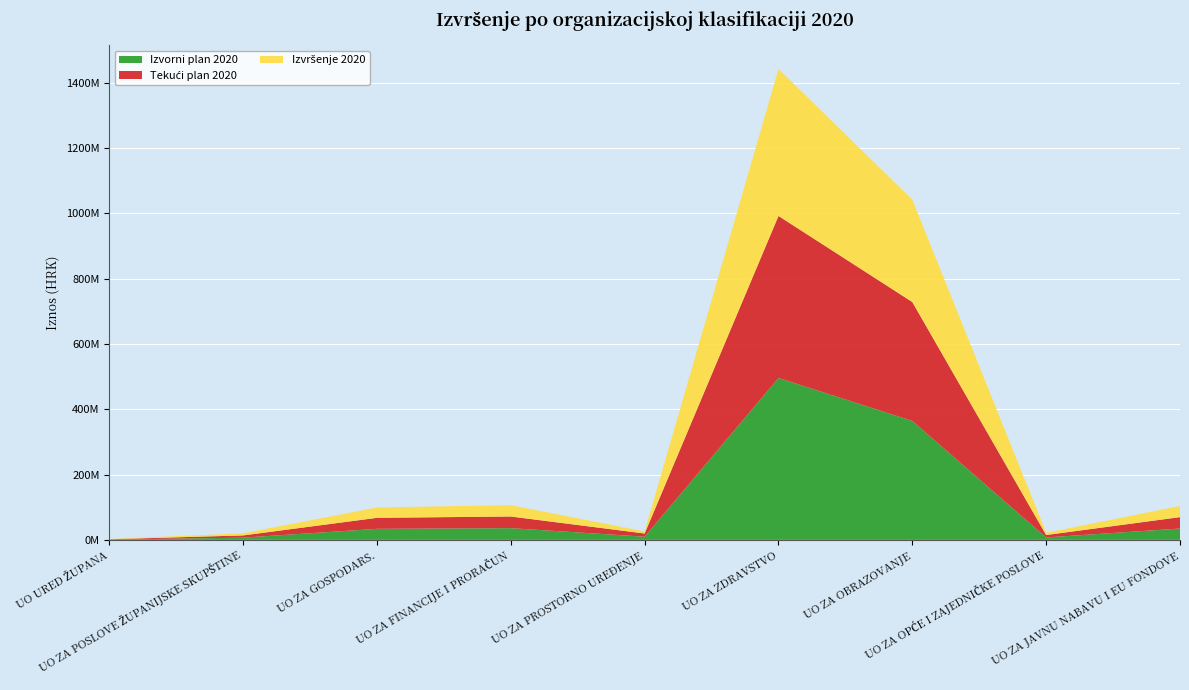

Reading left to right, transcribe all the data shown in this chart.

Izvorni plan 2020: UO URED ŽUPANA=929000.0	UO ZA POSLOVE ŽUPANIJSKE SKUPŠTINE=6824940.0	UO ZA GOSPODARS.=33833435.0	UO ZA FINANCIJE I PRORAČUN=35875850.0	UO ZA PROSTORNO UREĐENJE=9743949.2	UO ZA ZDRAVSTVO=495840020.0	UO ZA OBRAZOVANJE=364283600.3	UO ZA OPĆE I ZAJEDNIČKE POSLOVE=7451000.0	UO ZA JAVNU NABAVU I EU FONDOVE=34762600.0
Tekući plan 2020: UO URED ŽUPANA=929250.0	UO ZA POSLOVE ŽUPANIJSKE SKUPŠTINE=6824940.0	UO ZA GOSPODARS.=33693310.0	UO ZA FINANCIJE I PRORAČUN=35710850.0	UO ZA PROSTORNO UREĐENJE=9743949.2	UO ZA ZDRAVSTVO=496183670.0	UO ZA OBRAZOVANJE=364141325.3	UO ZA OPĆE I ZAJEDNIČKE POSLOVE=7423800.0	UO ZA JAVNU NABAVU I EU FONDOVE=34893300.0
Izvršenje 2020: UO URED ŽUPANA=828204.2	UO ZA POSLOVE ŽUPANIJSKE SKUPŠTINE=6510352.1	UO ZA GOSPODARS.=31748994.2	UO ZA FINANCIJE I PRORAČUN=34702648.9	UO ZA PROSTORNO UREĐENJE=6442363.9	UO ZA ZDRAVSTVO=450340693.0	UO ZA OBRAZOVANJE=313337543.4	UO ZA OPĆE I ZAJEDNIČKE POSLOVE=6822716.1	UO ZA JAVNU NABAVU I EU FONDOVE=34348837.9